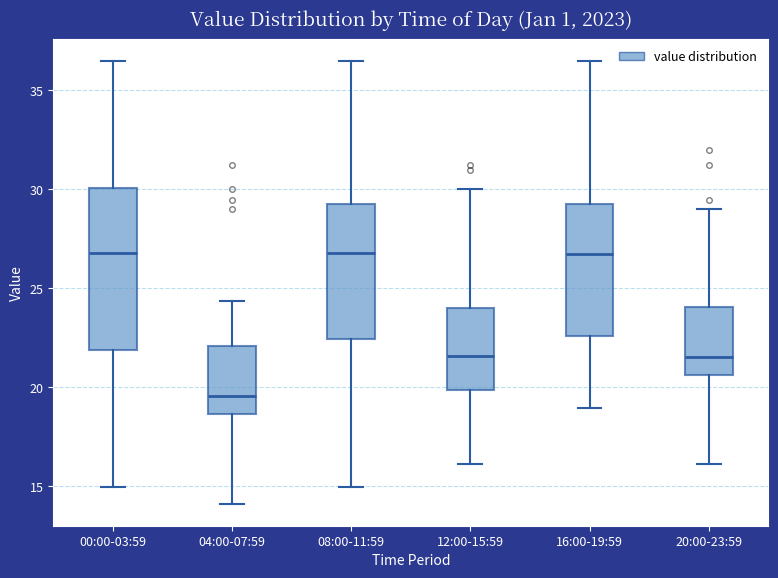

Reading left to right, transcribe this box plot: for each box, give where its median line is, the range the box spans, and where its two whiskers end, as read against the y-axis. The values are not printed on the chart, so give them approximately, as read against the axis.

00:00-03:59: median 27.0, box 22.0 to 30.0, whiskers 15.0 to 36.5
04:00-07:59: median 19.5, box 18.5 to 22.0, whiskers 14.0 to 24.5
08:00-11:59: median 27.0, box 22.5 to 29.5, whiskers 15.0 to 36.5
12:00-15:59: median 21.5, box 20.0 to 24.0, whiskers 16.0 to 30.0
16:00-19:59: median 26.5, box 22.5 to 29.5, whiskers 19.0 to 36.5
20:00-23:59: median 21.5, box 20.5 to 24.0, whiskers 16.0 to 29.0